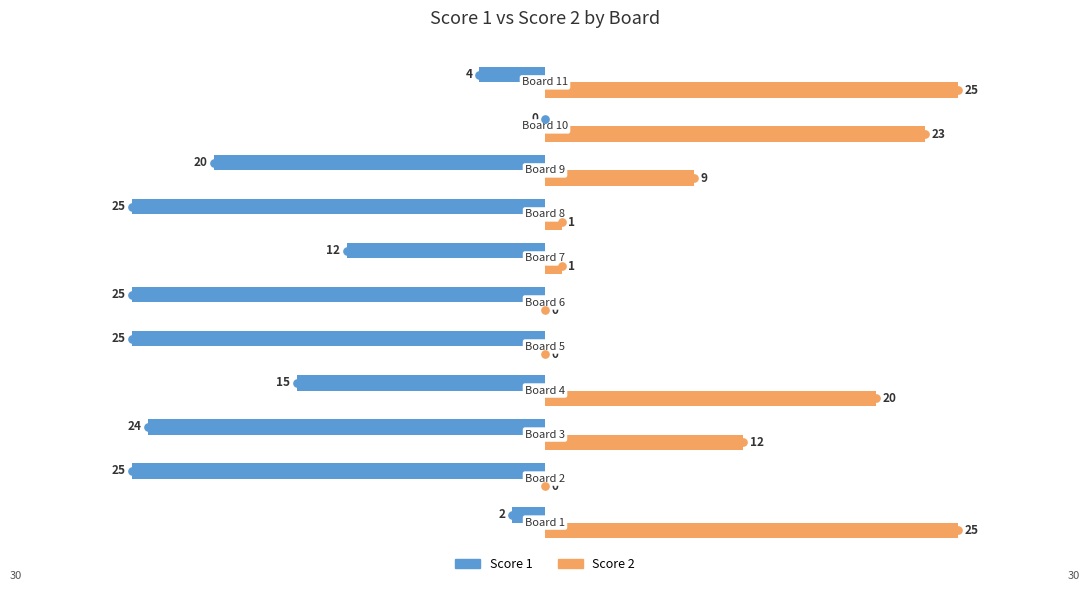

What is the sum of all Score 1 values?

-177